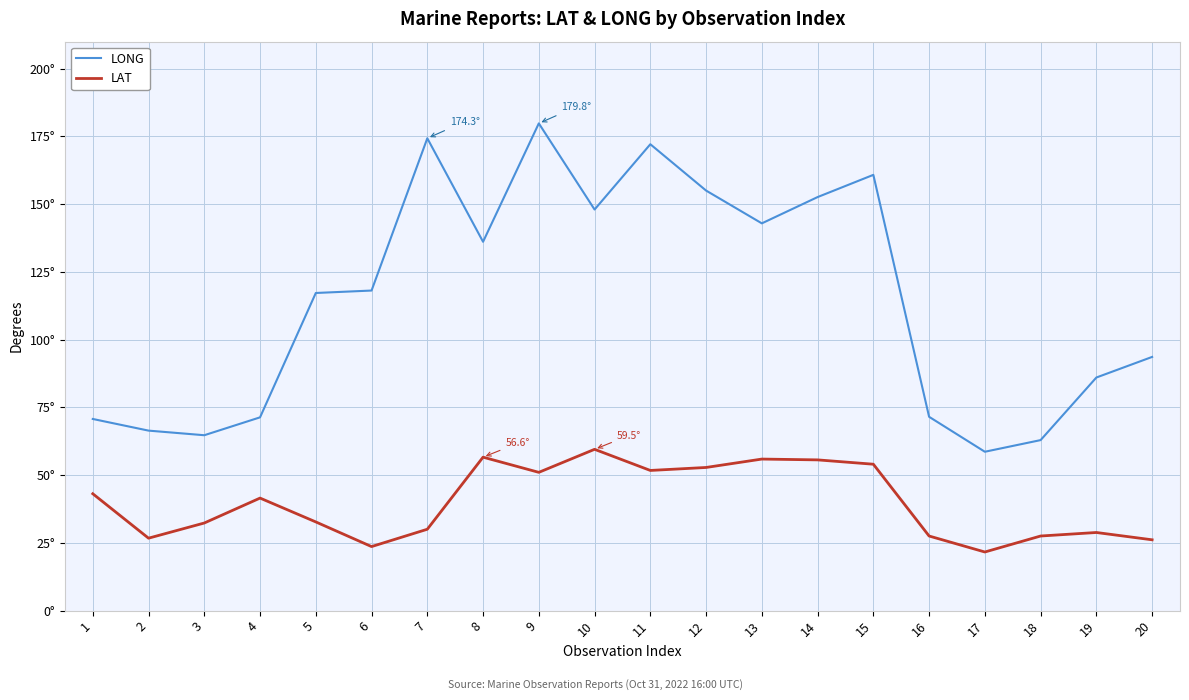

True or false: LAT and LONG intersect in this chart.

False